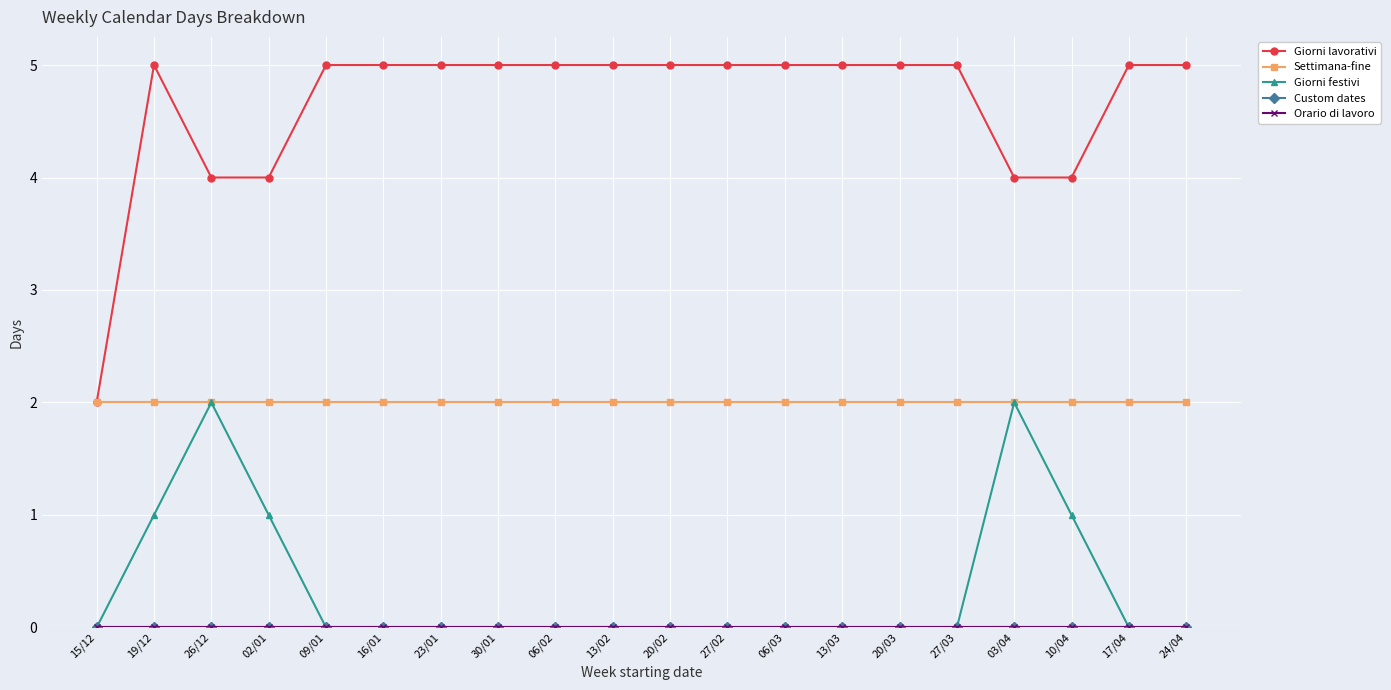

Does the chart have visible grid lines?

Yes